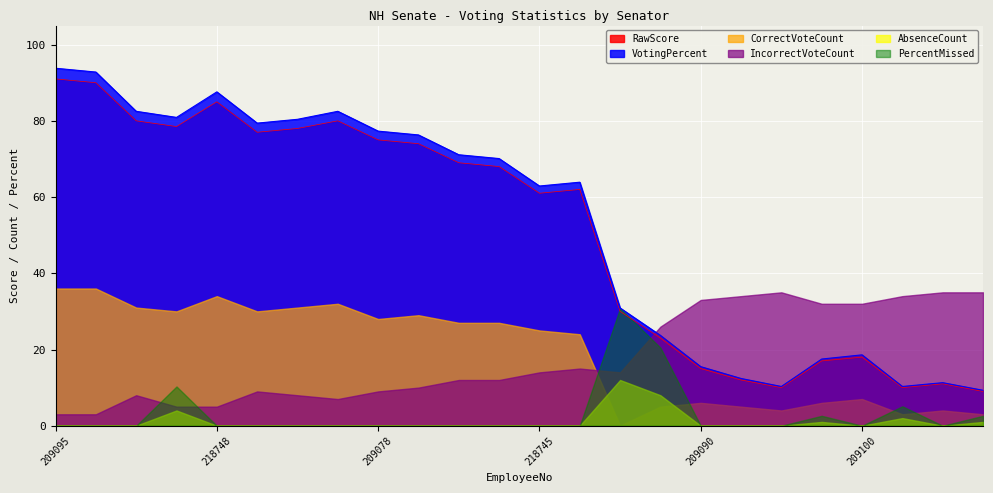

Between 218740 and 218739, which series saw the biggest shift?

VotingPercent